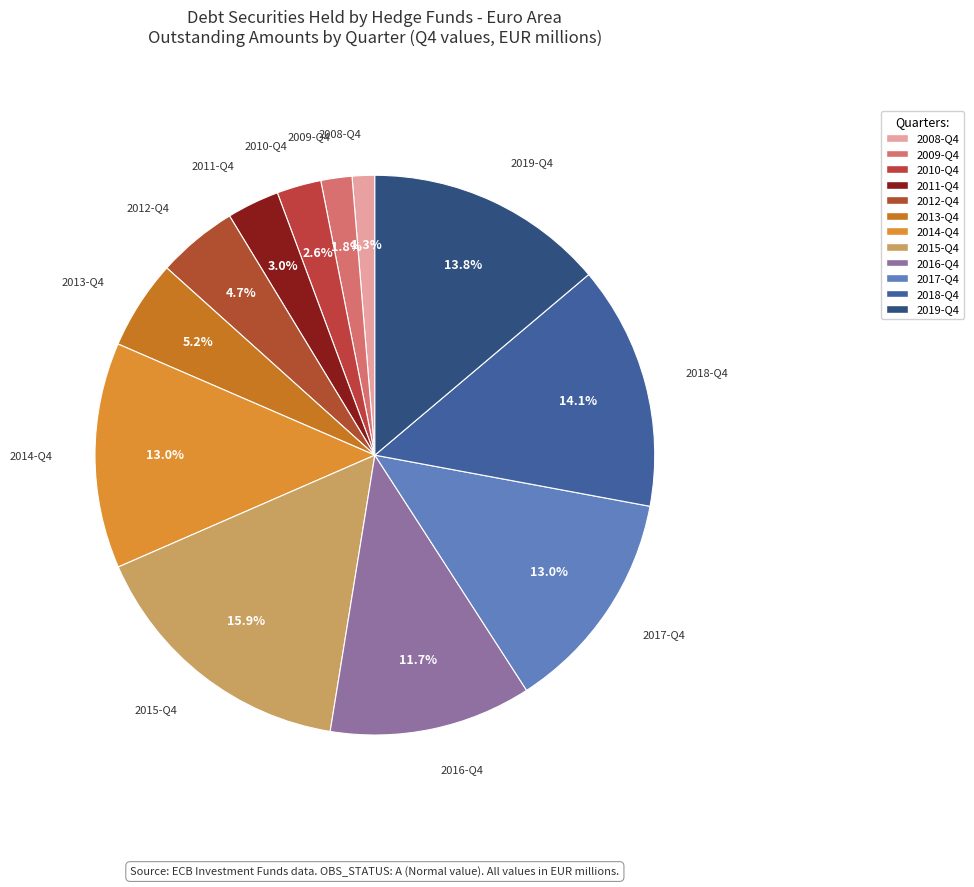

Is it true that 2019-Q4 is 14% of the pie?

True